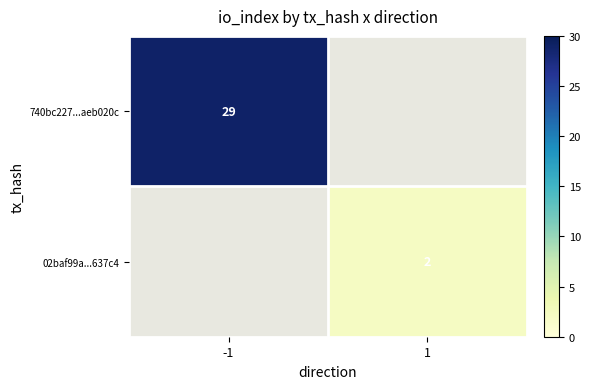

True or false: 02baf99a...637c4 has a value of 3.1 at 1.

False